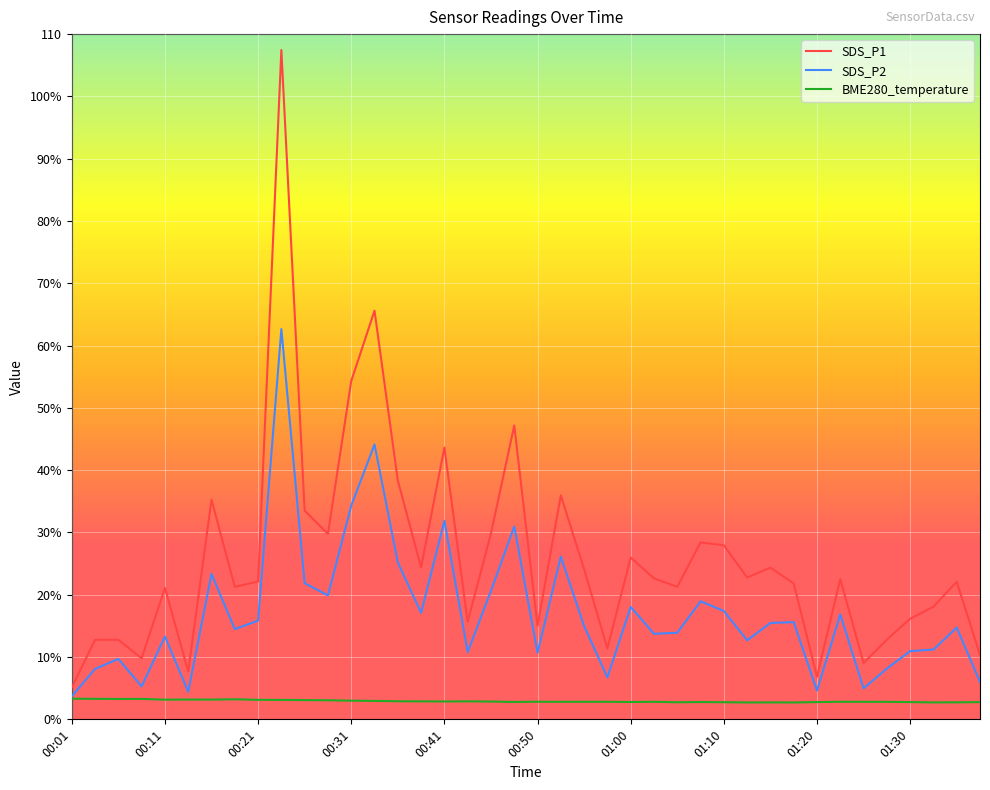

True or false: SDS_P1 and SDS_P2 intersect in this chart.

False